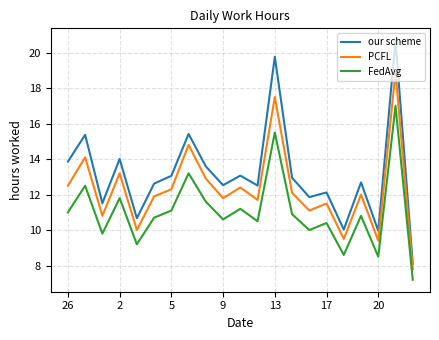

At how many categories does at least one series exceed 9?

20